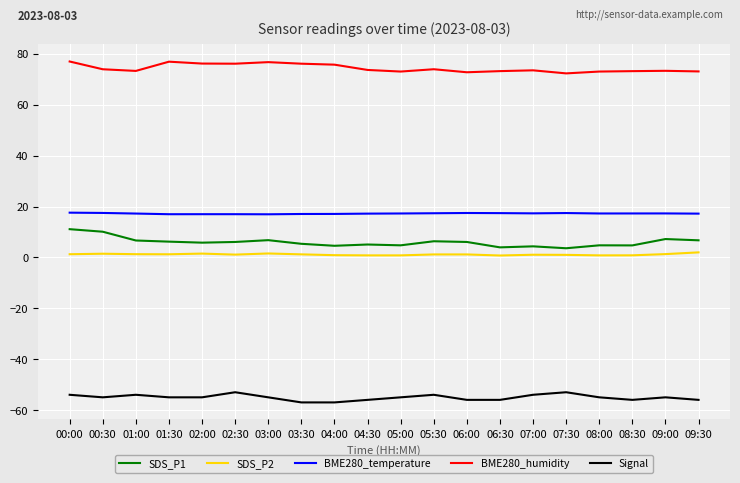

Does the chart display data point markers on the line(s)?

No